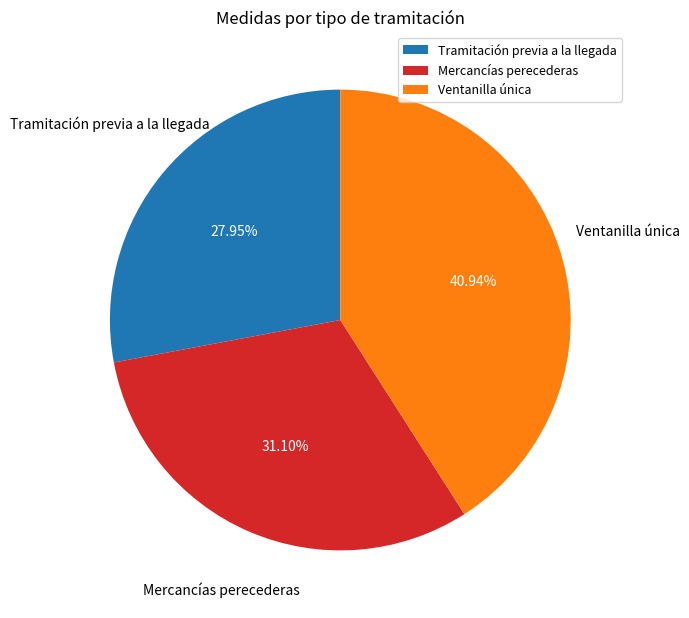

Is Mercancías perecederas the majority of the pie?

No